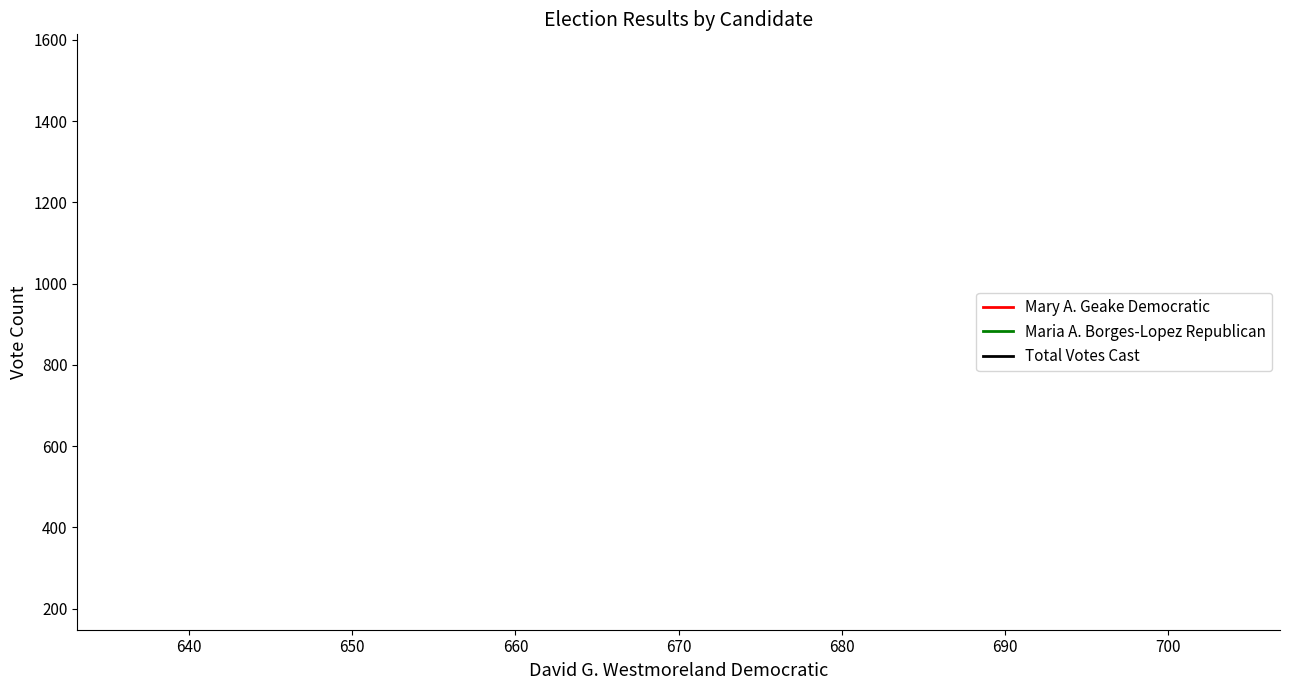

How many lines are shown in the chart?

3